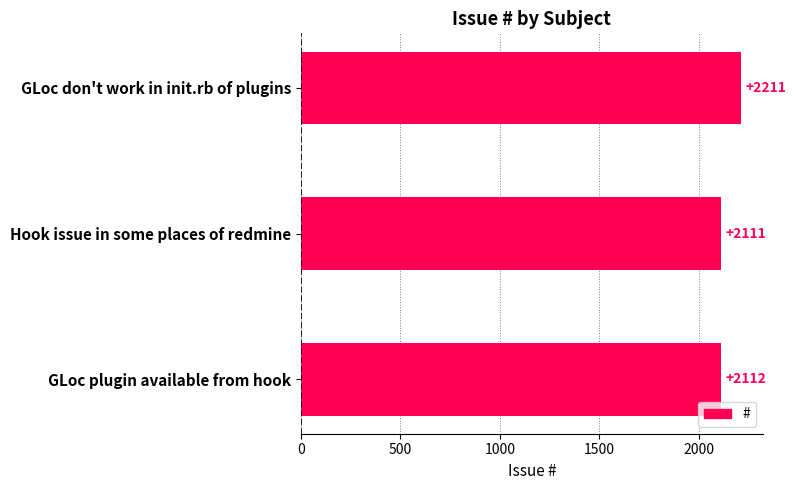

What is the label of the 2nd bar from the top?

Hook issue in some places of redmine